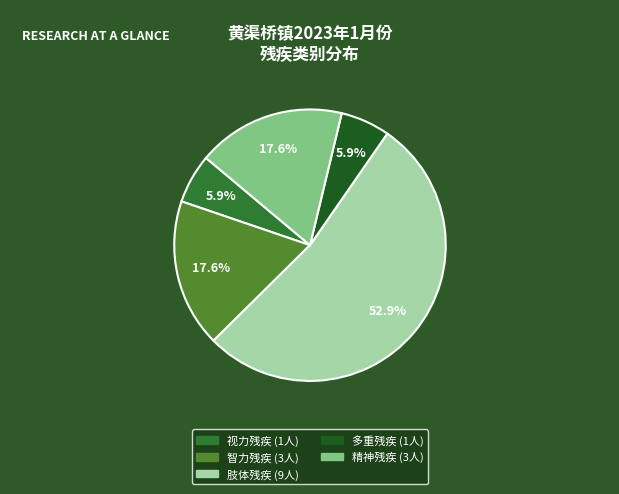

The 多重残疾 slice represents 6% of the pie. True or false?

True